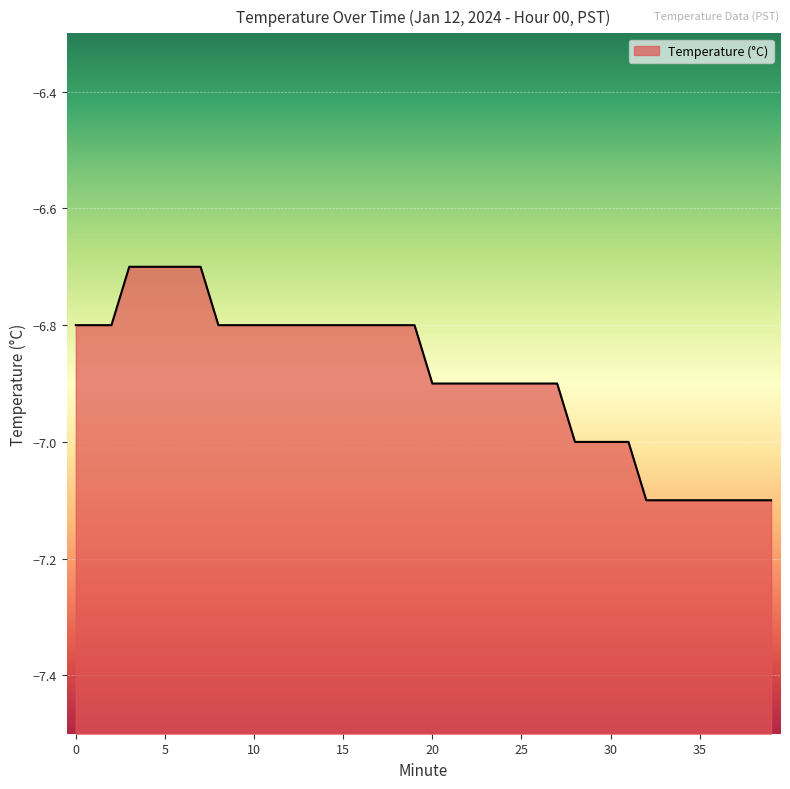

What is the difference between the values at 10 and 23?

0.1